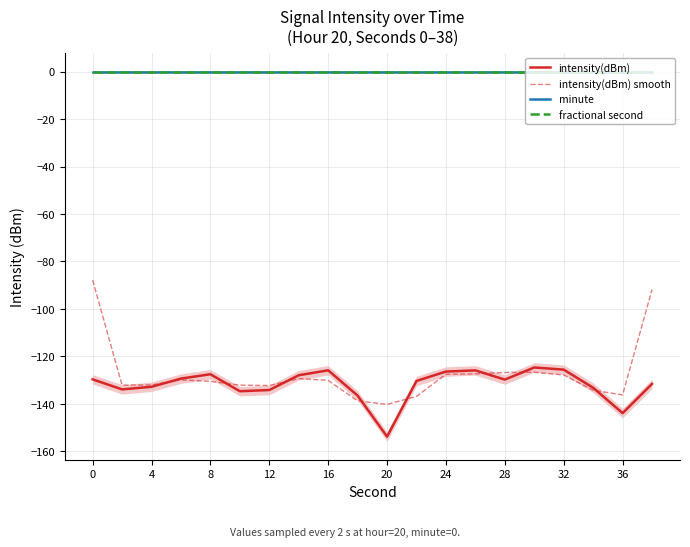

What is the difference between the maximum and second lowest values in the intensity(dBm) smooth series?

50.9